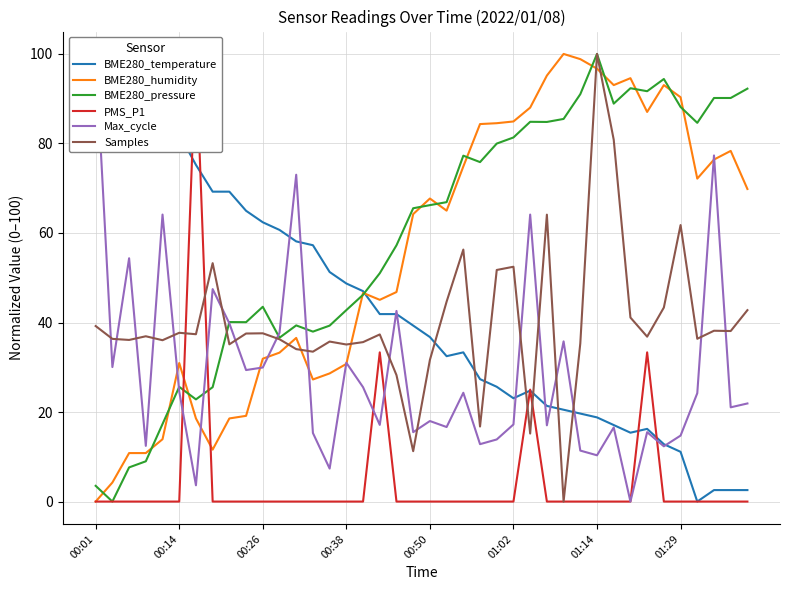

Reading left to right, list all the values displayed in this chart.

BME280_temperature: 100.0	89.7	86.3	82.1	83.8	82.1	75.2	69.2	69.2	65.0	62.4	60.7	58.1	57.3	51.3	48.7	47.0	41.9	41.9	39.3	36.8	32.5	33.3	27.4	25.6	23.1	24.8	21.4	20.5	19.7	18.8	17.1	15.4	16.2	12.8	11.1	0.0	2.6	2.6	2.6
BME280_humidity: 0.0	4.3	10.8	10.8	13.9	30.9	18.6	11.6	18.6	19.1	31.9	33.3	36.6	27.3	28.6	30.8	46.6	45.1	46.8	64.2	67.7	65.0	74.9	84.3	84.5	84.9	88.0	95.2	100.0	98.8	96.7	93.0	94.6	87.0	93.0	90.3	72.1	76.4	78.3	69.8
BME280_pressure: 3.5	0.0	7.6	9.0	17.3	25.6	22.8	25.6	40.1	40.1	43.5	36.6	39.4	38.0	39.3	42.8	46.2	51.0	57.2	65.5	66.2	66.9	77.3	75.8	80.0	81.3	84.8	84.8	85.5	91.0	100.0	88.9	92.3	91.7	94.4	88.2	84.6	90.2	90.2	92.2
PMS_P1: 0.0	0.0	0.0	0.0	0.0	0.0	100.0	0.0	0.0	0.0	0.0	0.0	0.0	0.0	0.0	0.0	0.0	33.3	0.0	0.0	0.0	0.0	0.0	0.0	0.0	0.0	25.0	0.0	0.0	0.0	0.0	0.0	0.0	33.3	0.0	0.0	0.0	0.0	0.0	0.0
Max_cycle: 100.0	30.0	54.4	12.4	64.1	24.6	3.6	47.5	39.8	29.4	30.0	37.7	73.0	15.3	7.4	31.0	25.6	17.1	42.6	15.5	18.0	16.7	24.3	12.8	13.9	17.2	64.1	17.0	35.8	11.4	10.3	16.6	0.0	15.5	12.3	14.7	24.2	77.3	21.1	21.9
Samples: 39.2	36.3	36.1	36.9	36.0	37.7	37.4	53.3	35.1	37.5	37.6	36.3	34.1	33.5	35.7	35.1	35.6	37.3	28.2	11.3	31.6	44.7	56.3	16.8	51.7	52.5	15.2	64.1	0.0	35.3	100.0	80.8	41.1	36.8	43.3	61.8	36.4	38.2	38.1	42.8